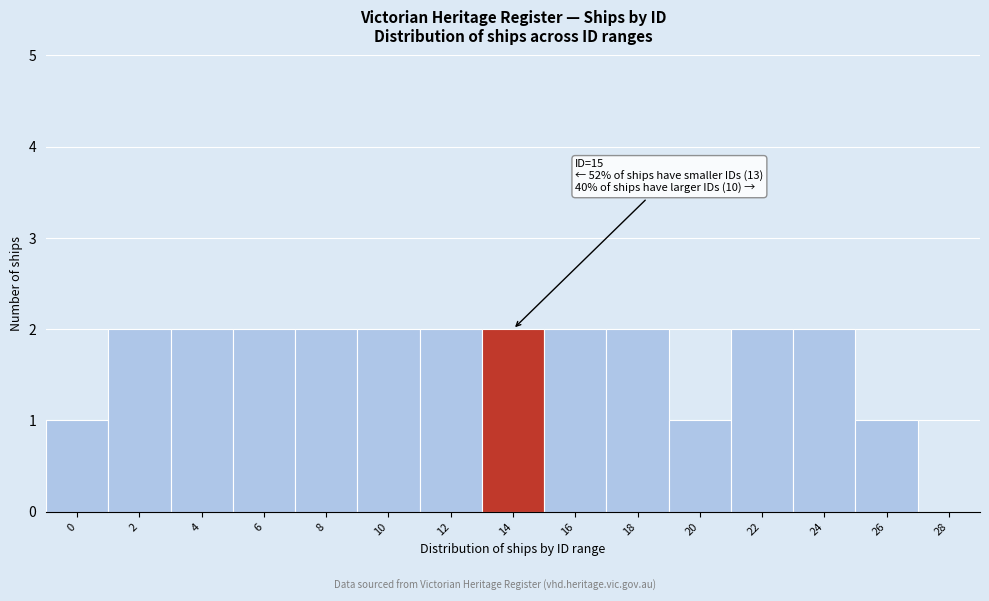

Reading left to right, extract all data points from this chart.

0=1	2=2	4=2	6=2	8=2	10=2	12=2	14=2	16=2	18=2	20=1	22=2	24=2	26=1	28=0